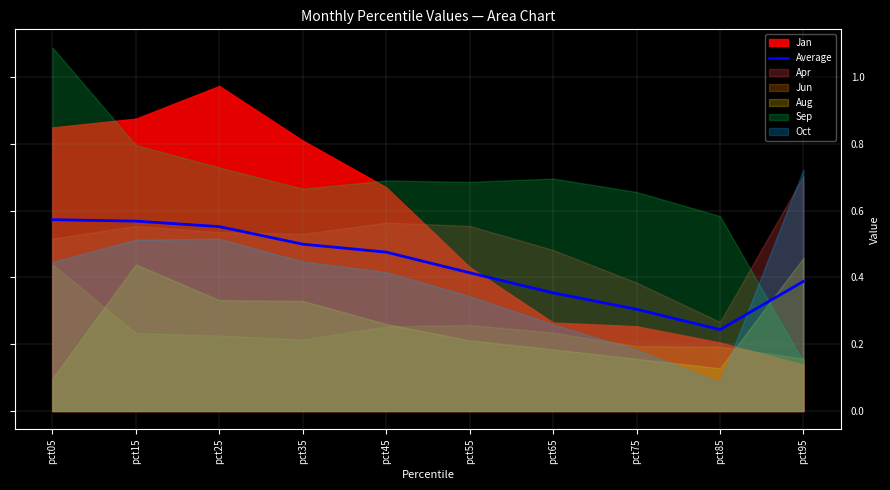

The value at pct55 is 0.4. True or false?

True